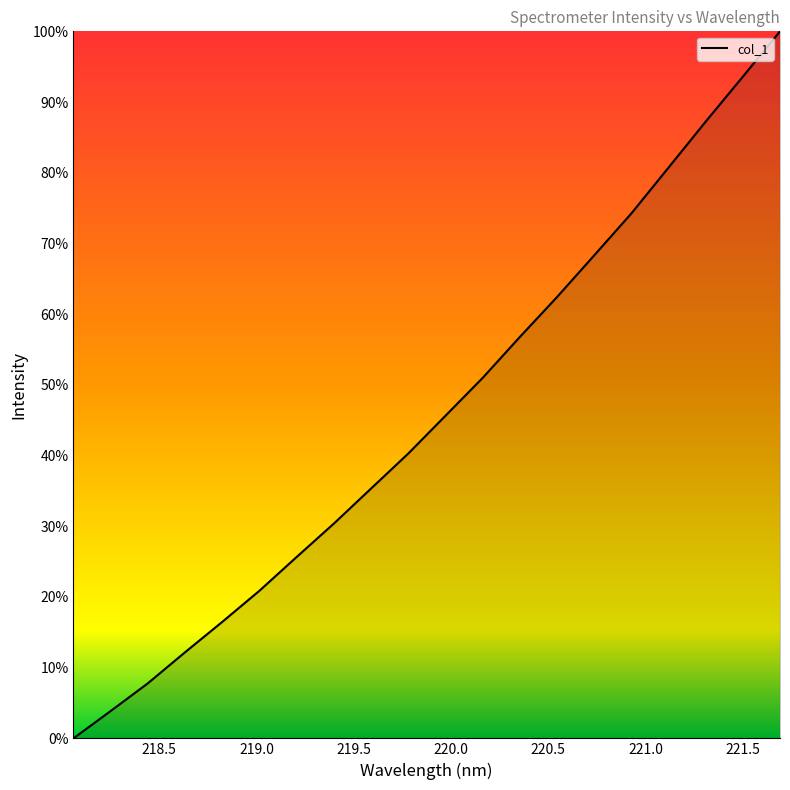

Does the chart have visible grid lines?

No